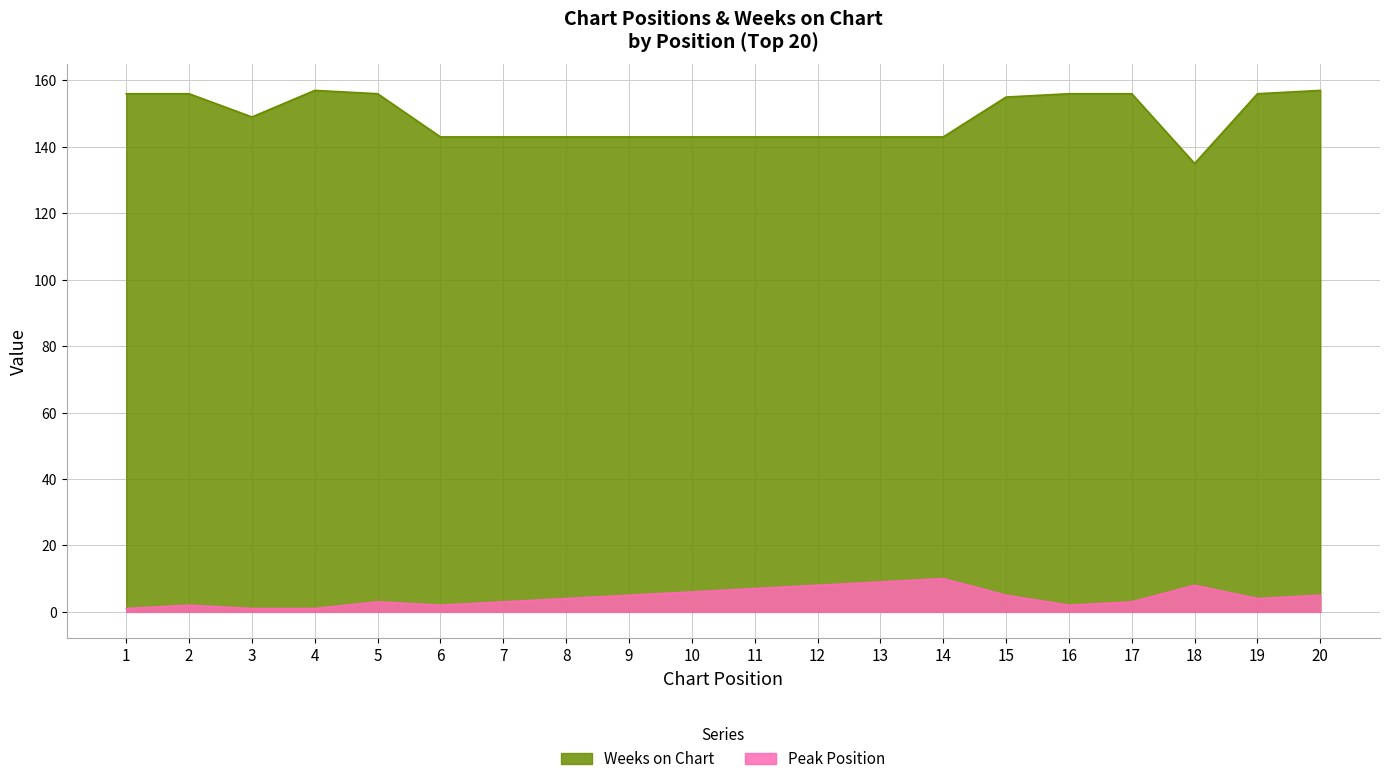

Reading right to left, list all the values displayed in this chart.

Peak Position: 5	4	8	3	2	5	10	9	8	7	6	5	4	3	2	3	1	1	2	1
Weeks on Chart: 157	156	135	156	156	155	143	143	143	143	143	143	143	143	143	156	157	149	156	156